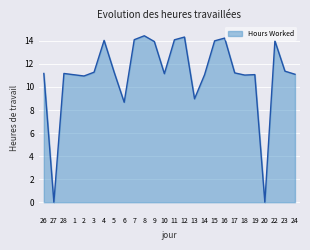

At which category does the data reach its first local valley?

27